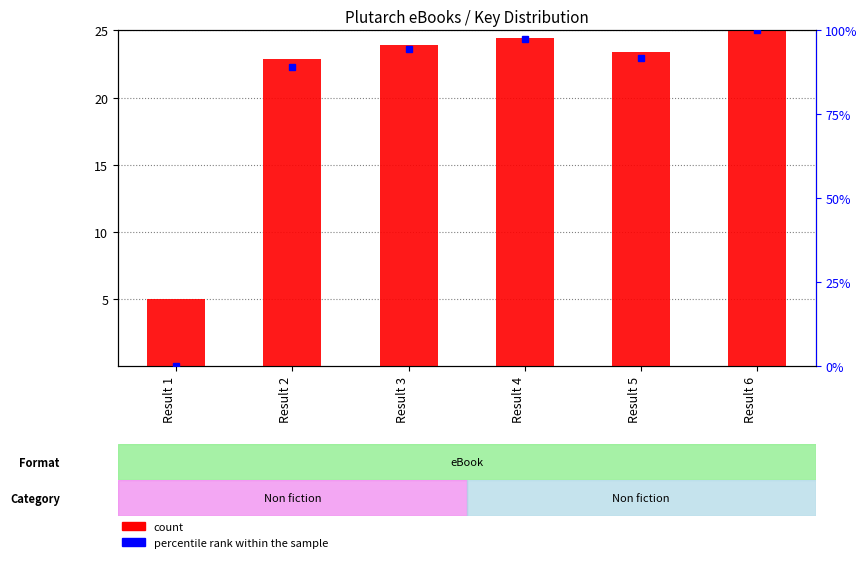

Which series changed the most between Result 1 and Result 4?

percentile rank within the sample